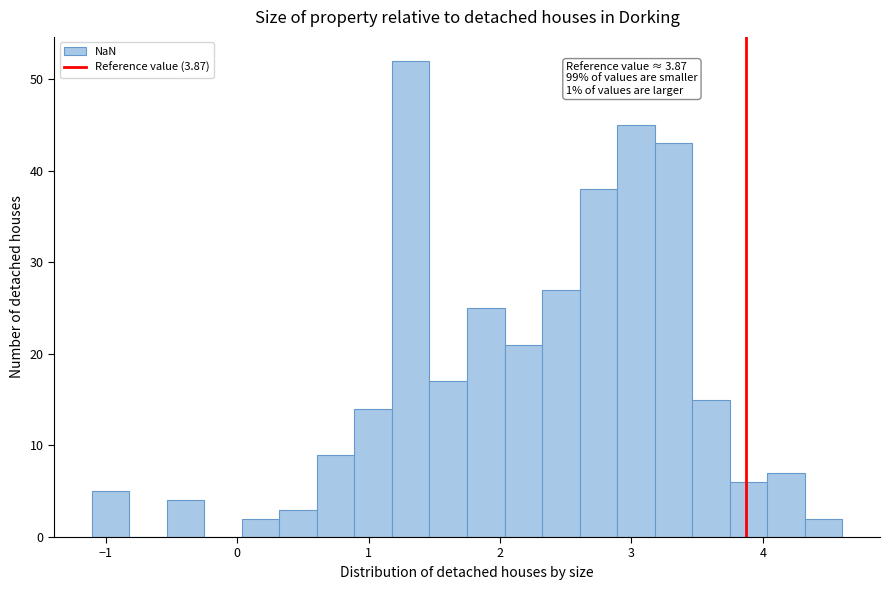

Around what value on the x-axis is the tallest bar? Give the approximate position of its centre, as read against the axis.

1.3